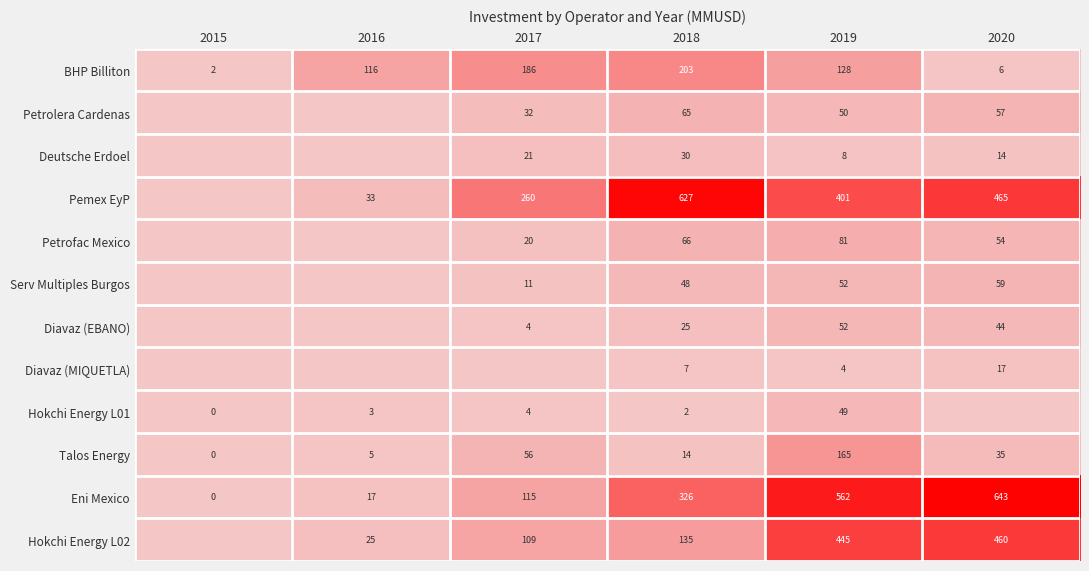

True or false: Serv Multiples Burgos has a value of 17.7 at 2015.

False